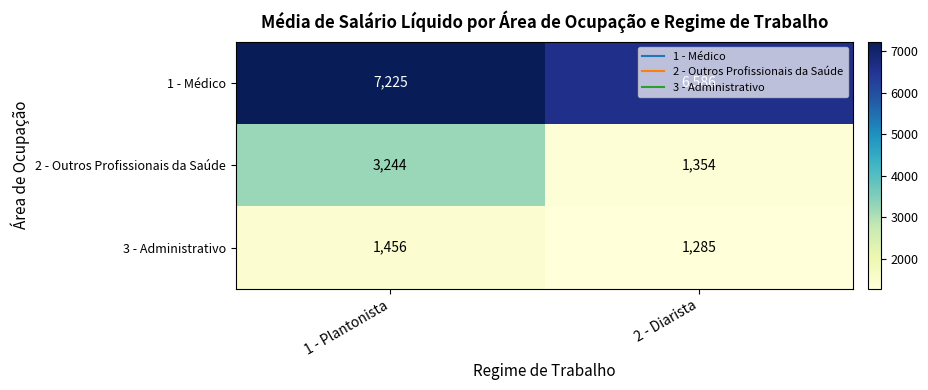

What is the difference between the maximum and minimum values in the 1 - Médico series?

639